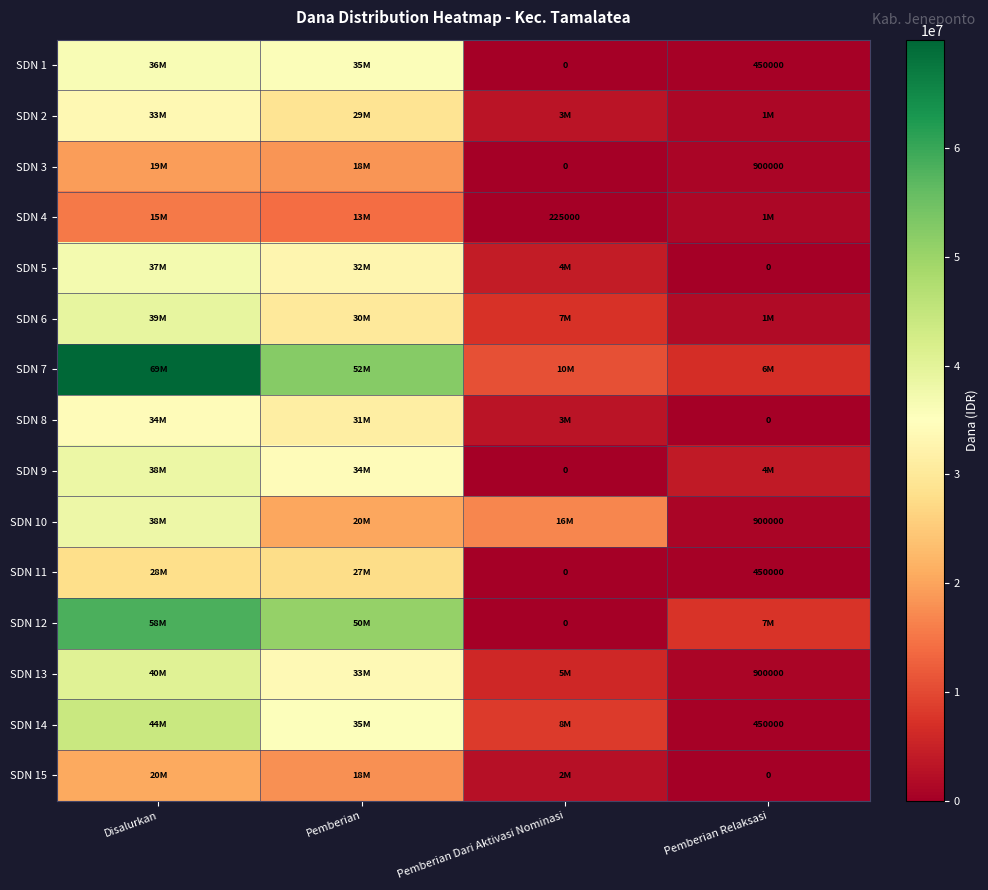

The SDN 13 series shows 555648 at Pemberian Relaksasi. True or false?

False